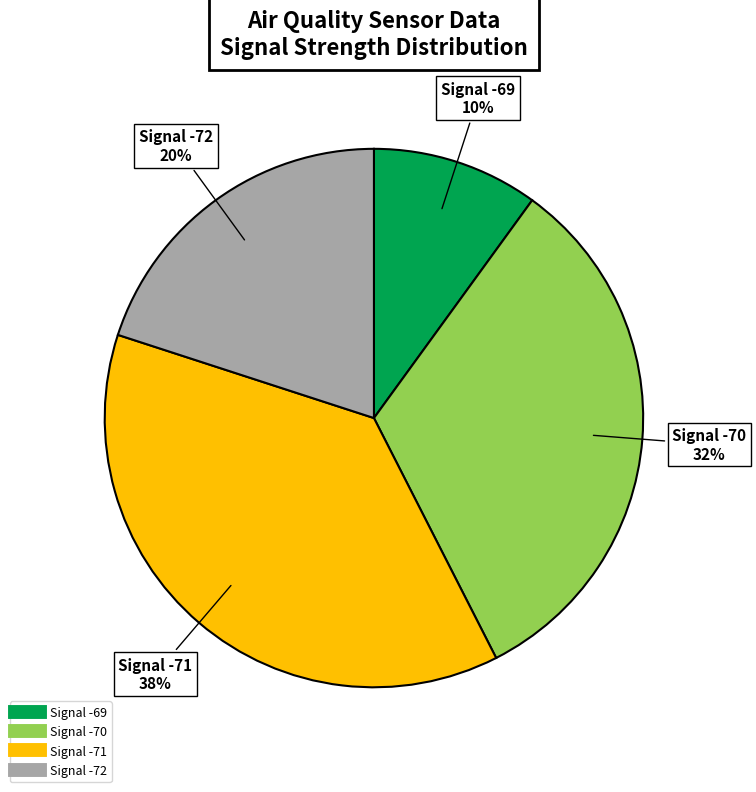

Is there any slice that represents more than half of the pie?

No